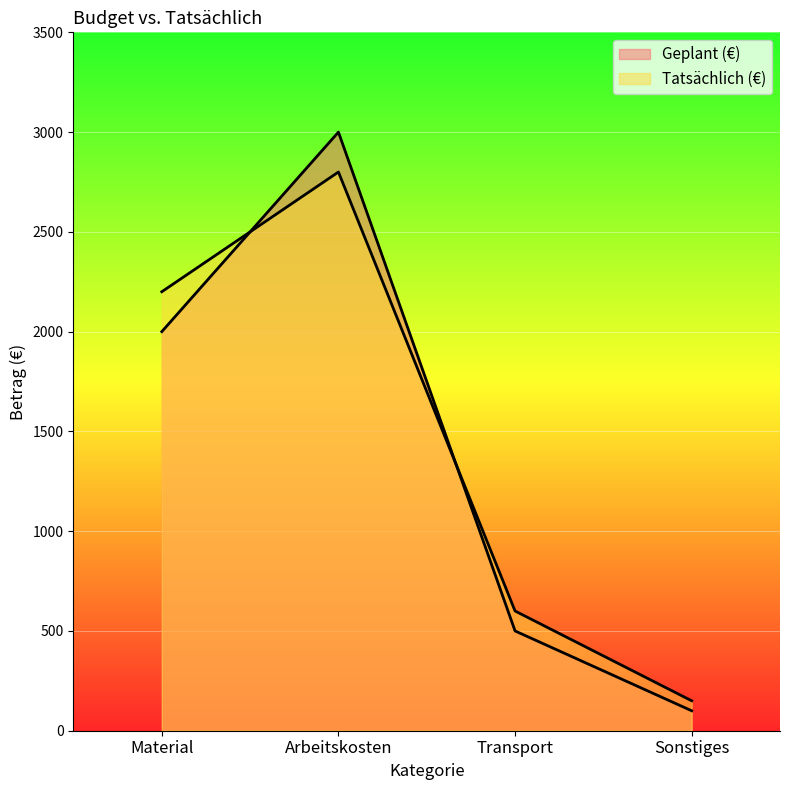

Count the Geplant (€) values in the range 500 to 3000.

3